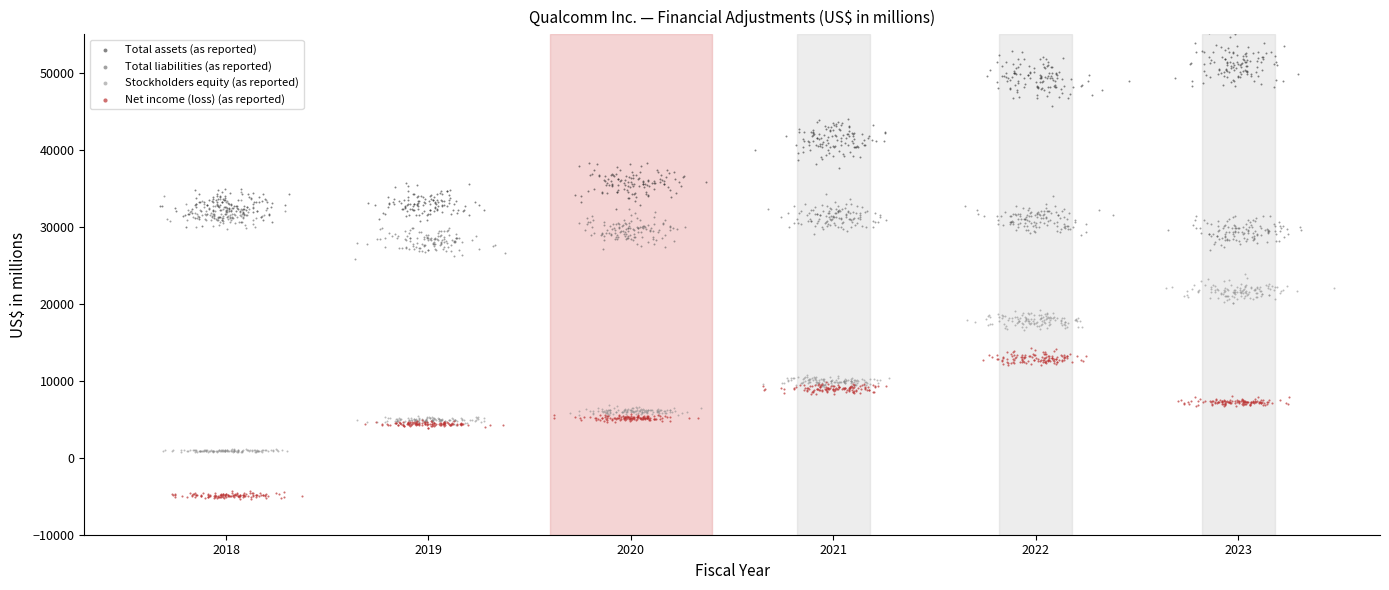

Which series has the largest Y range (max minus min)?

Total assets (as reported)